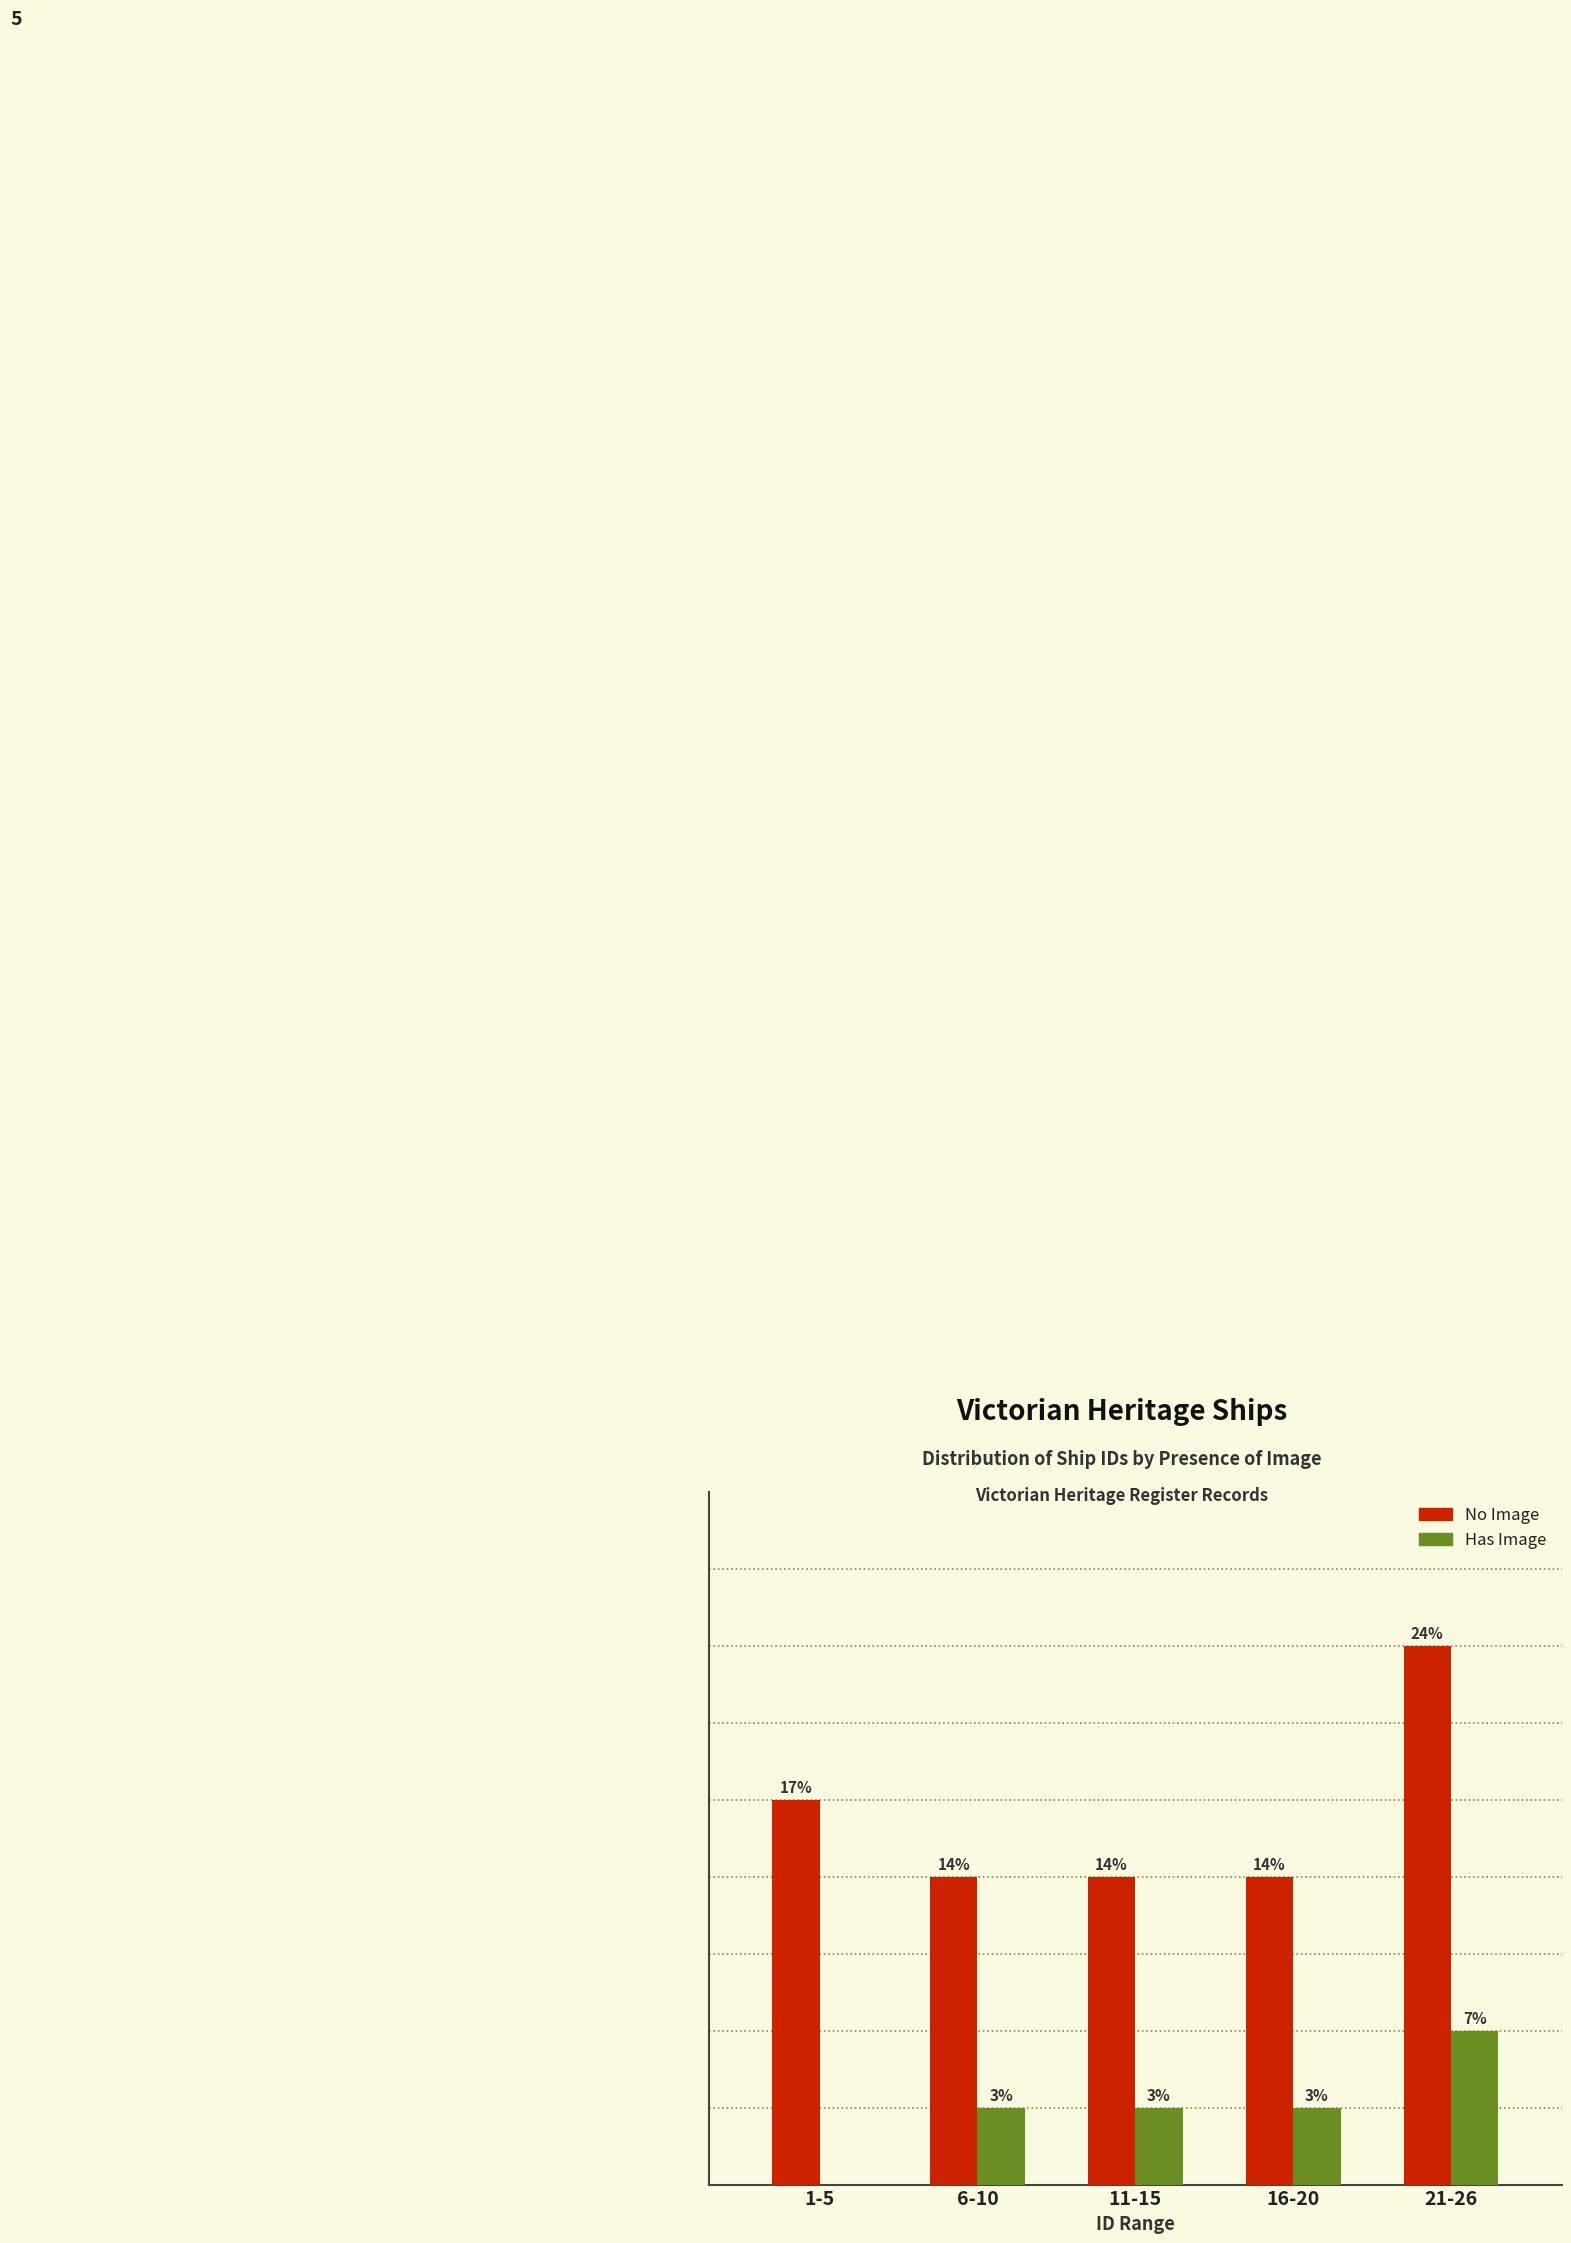

What are all the series names shown in the legend?

No Image, Has Image